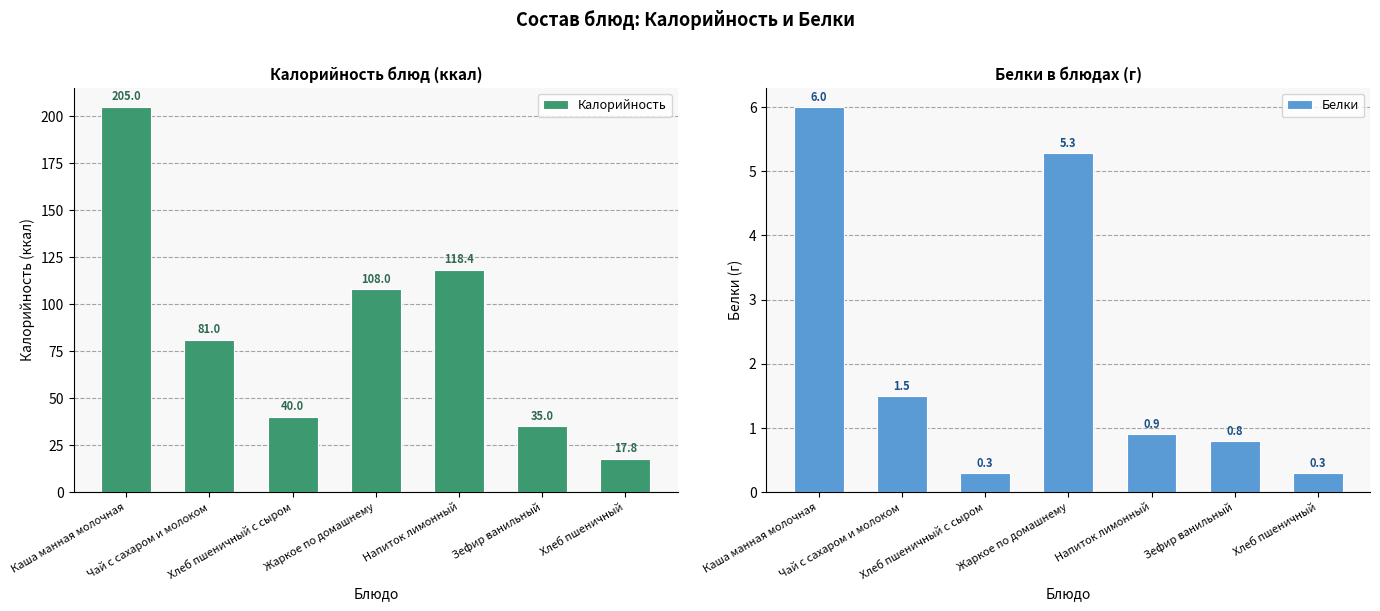

Reading right to left, transcribe all the data shown in this chart.

Калорийность: 17.8	35.0	118.4	108.0	40.0	81.0	205.0
Белки: 0.3	0.8	0.9	5.3	0.3	1.5	6.0